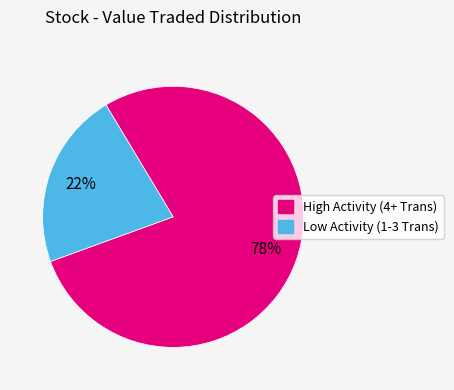

To the nearest percent, what is the difference between the largest and smallest slice percentages?

56%